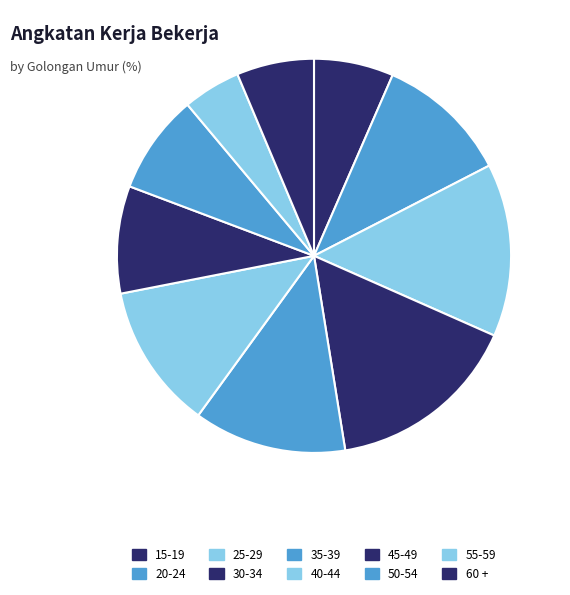

Is it true that 50-54 is 8% of the pie?

True